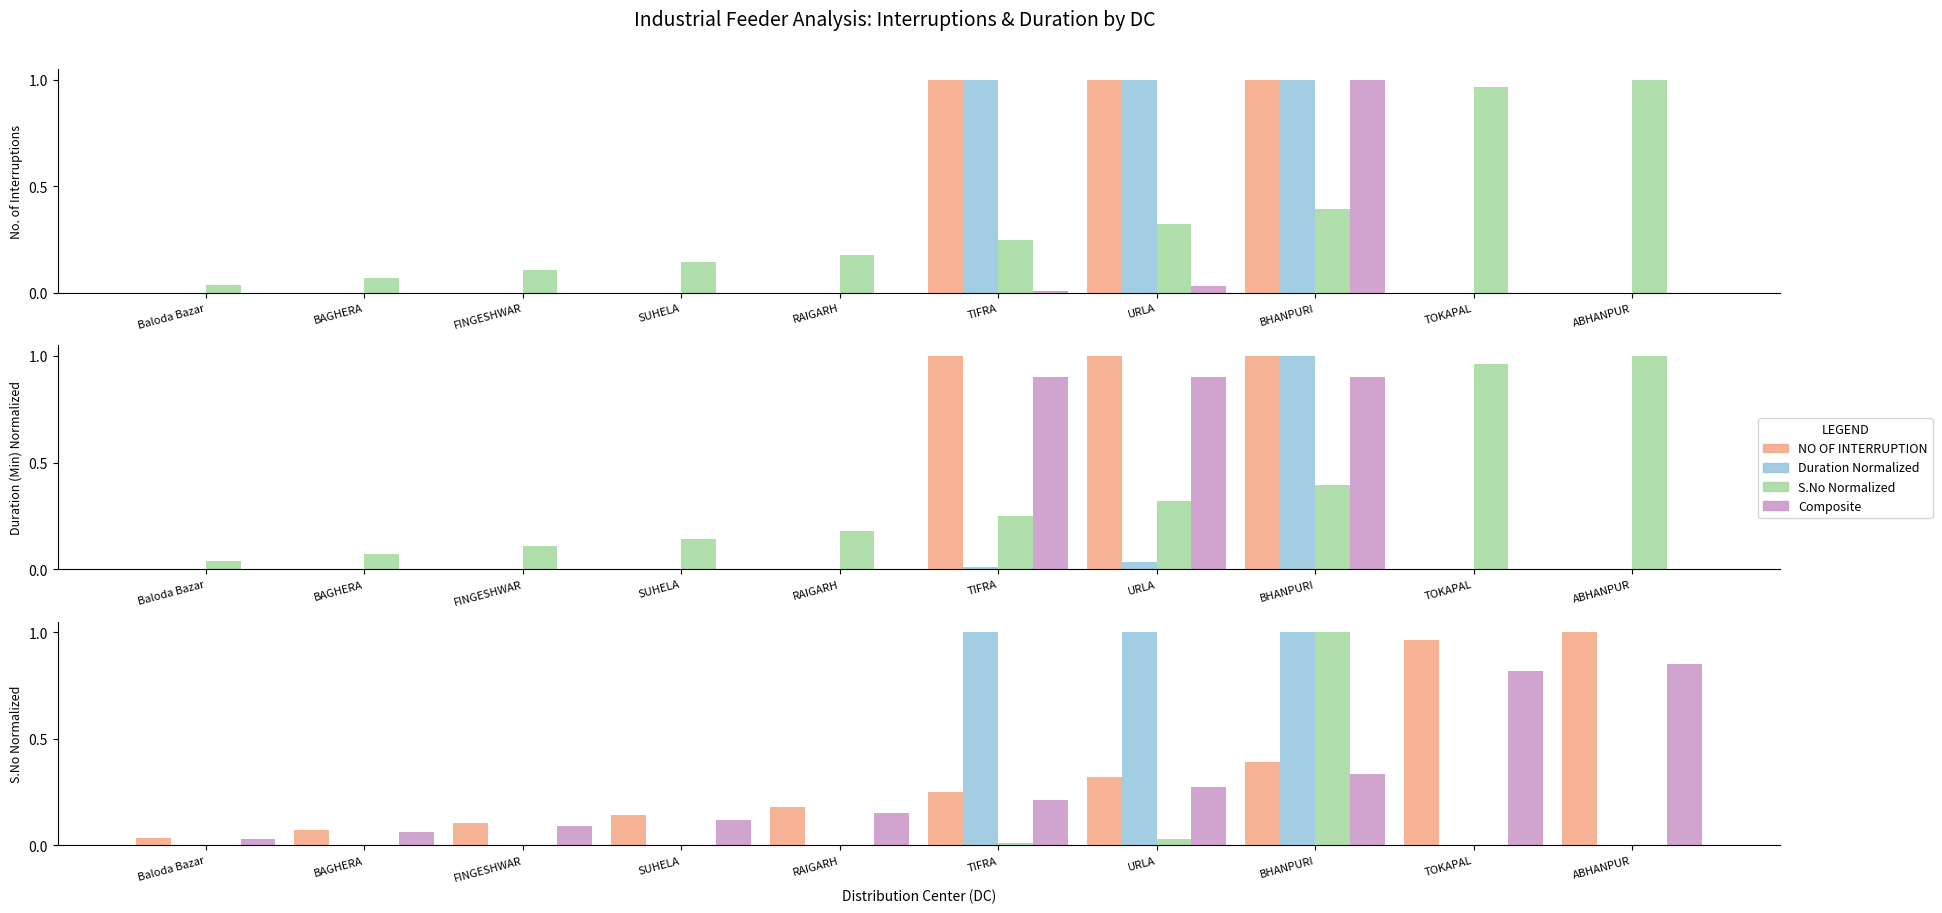

Is it true that S.No Normalized equals 0.4 at TIFRA?

False